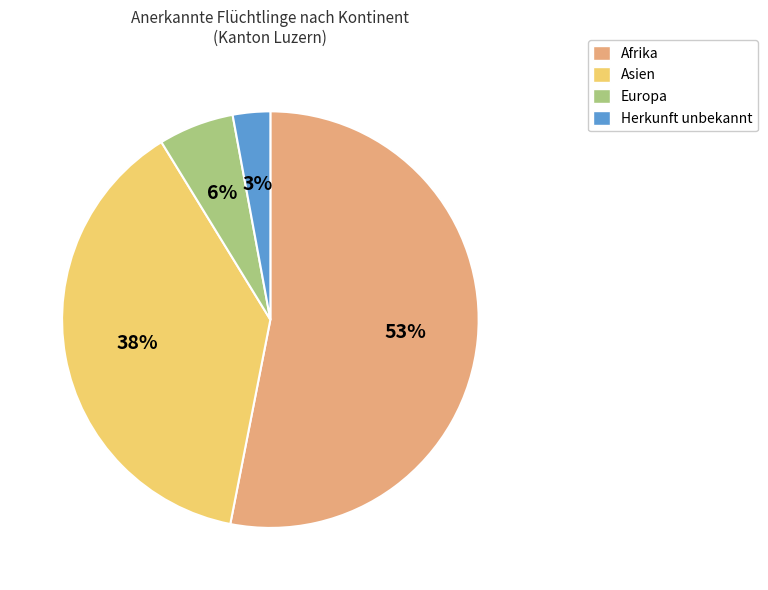

Which category accounts for the majority?

Afrika